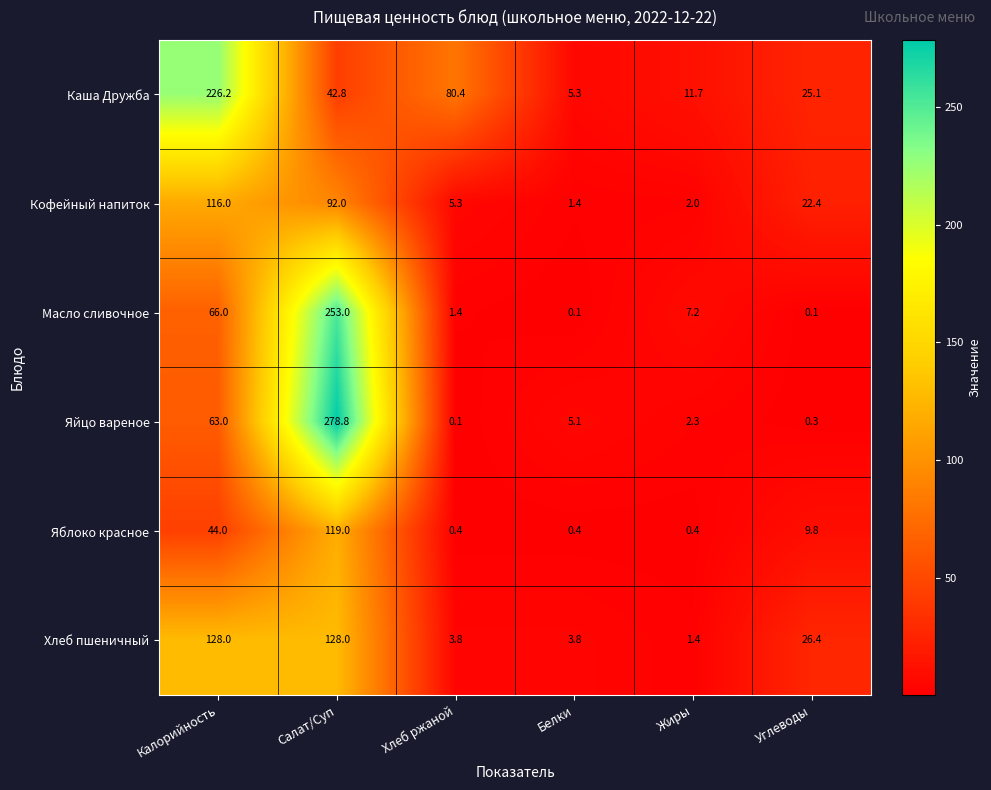

At which category is the sum across all series the highest?

Салат/Суп